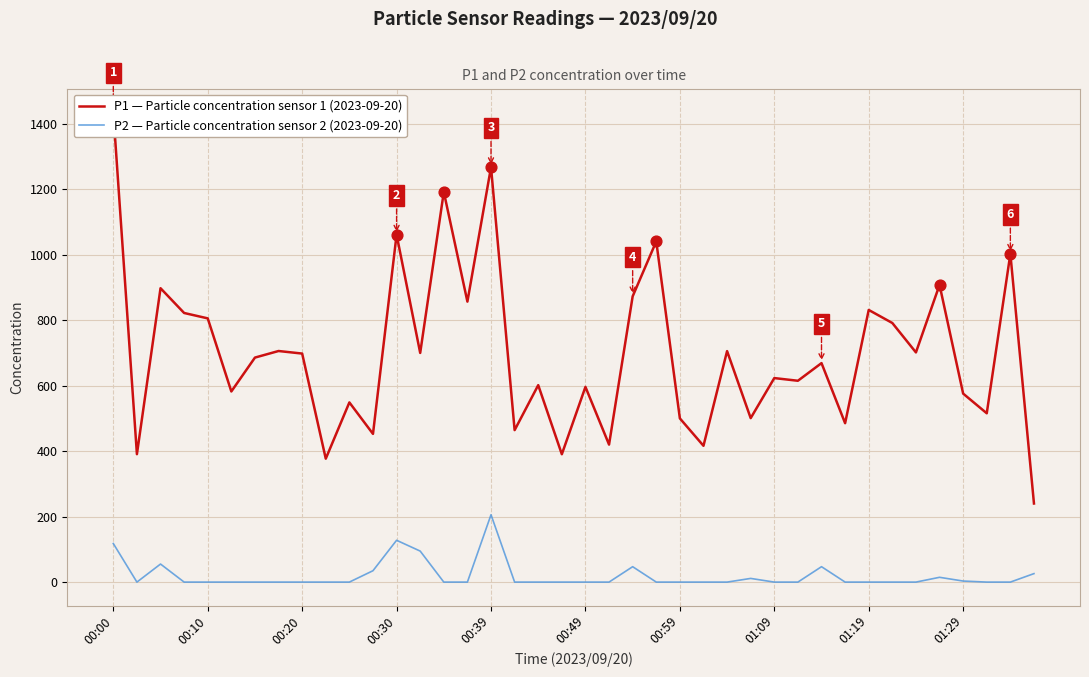

Which series has the widest spread of Y values?

P1 — Particle concentration sensor 1 (2023-09-20)